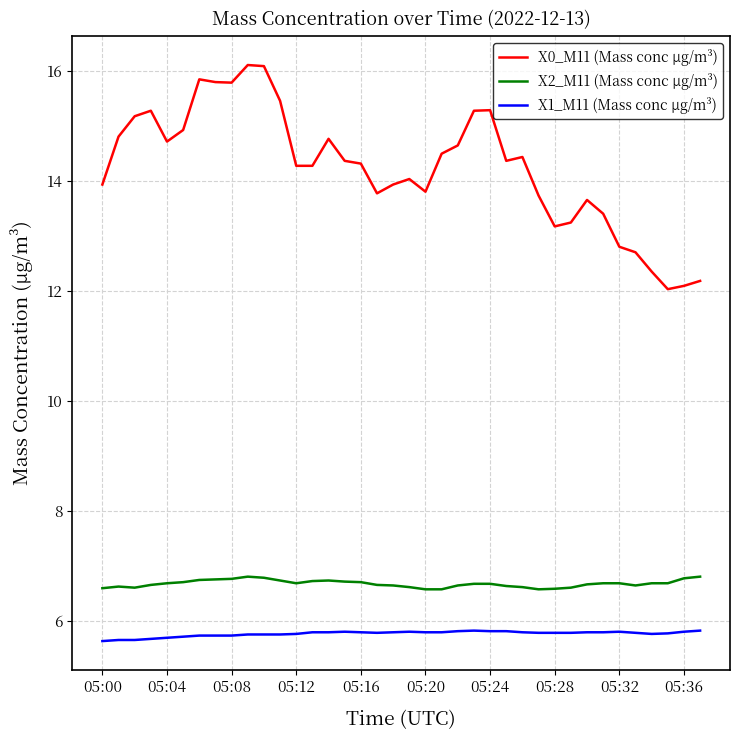

What is the difference between the maximum and minimum values in the X0_M11 (Mass conc μg/m³) series?

4.1